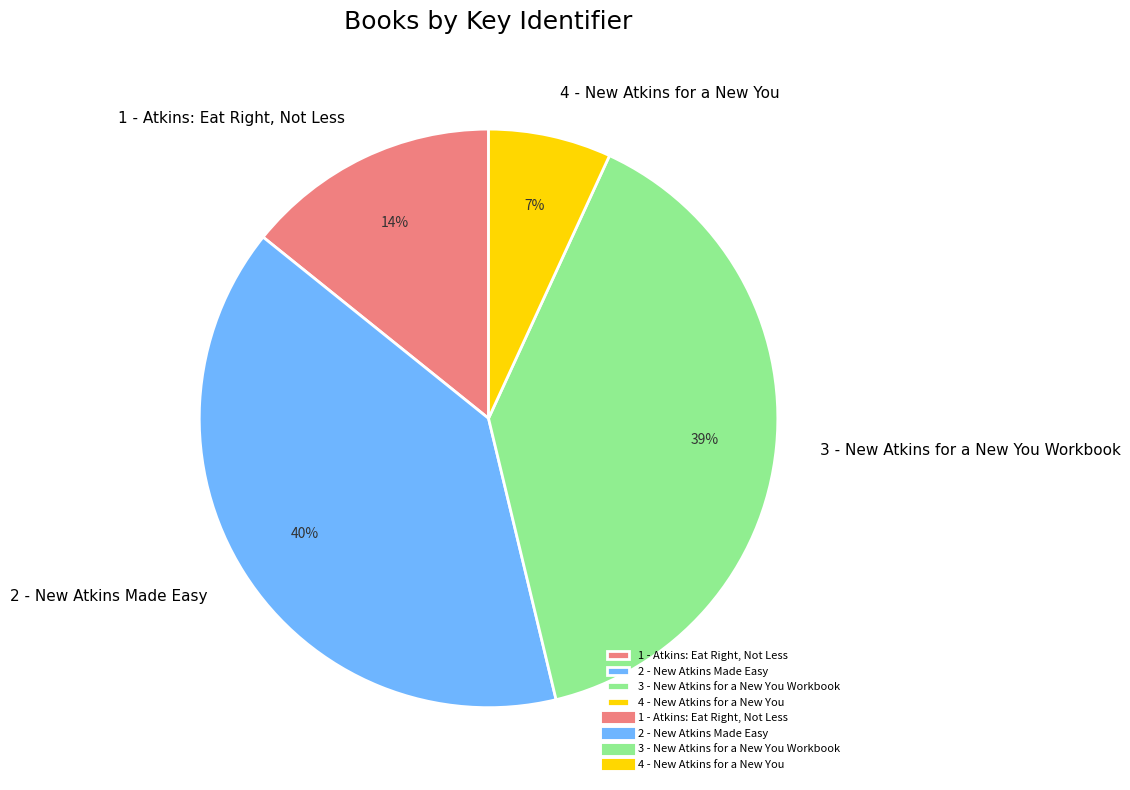

To the nearest percent, what portion does 3 - New Atkins for a New You Workbook represent?

39%